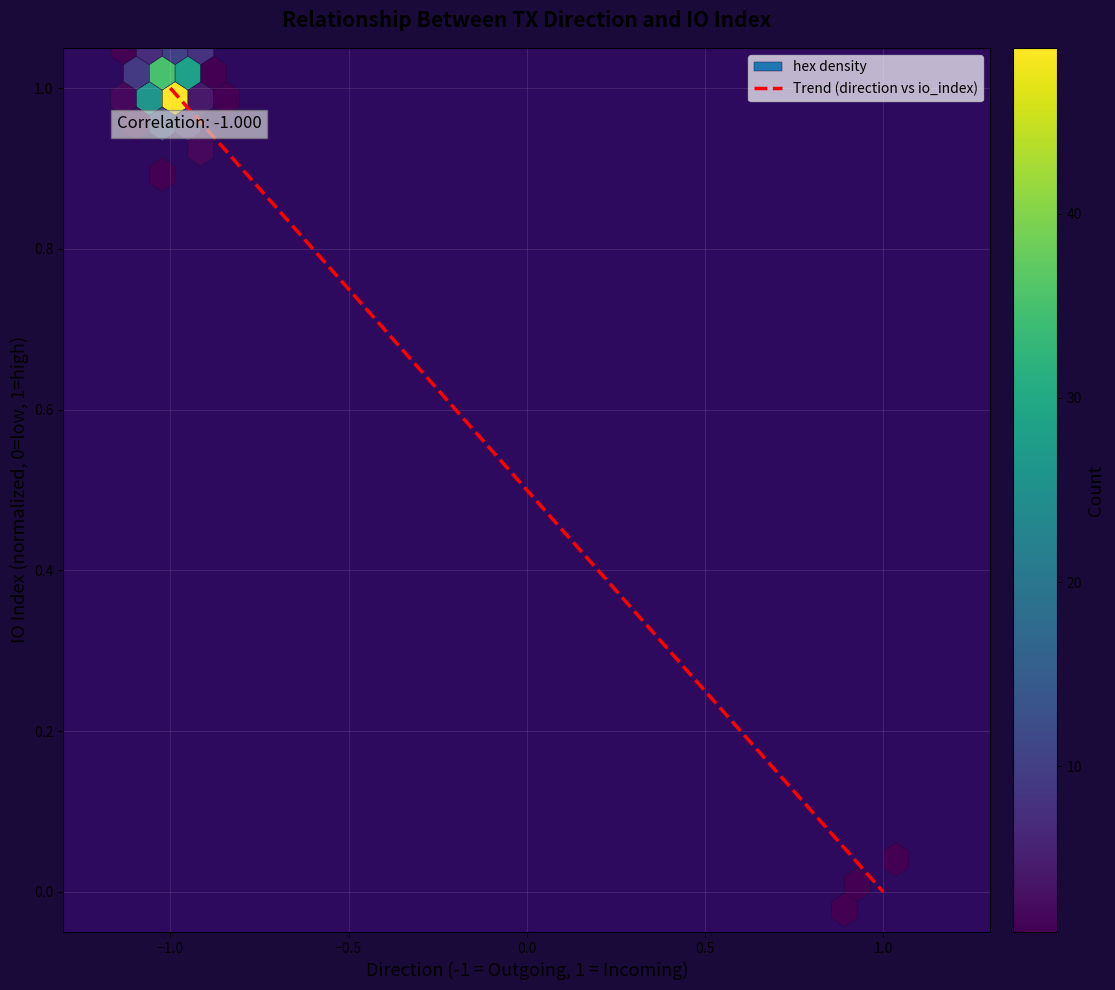

How many data points are less than 1?

1